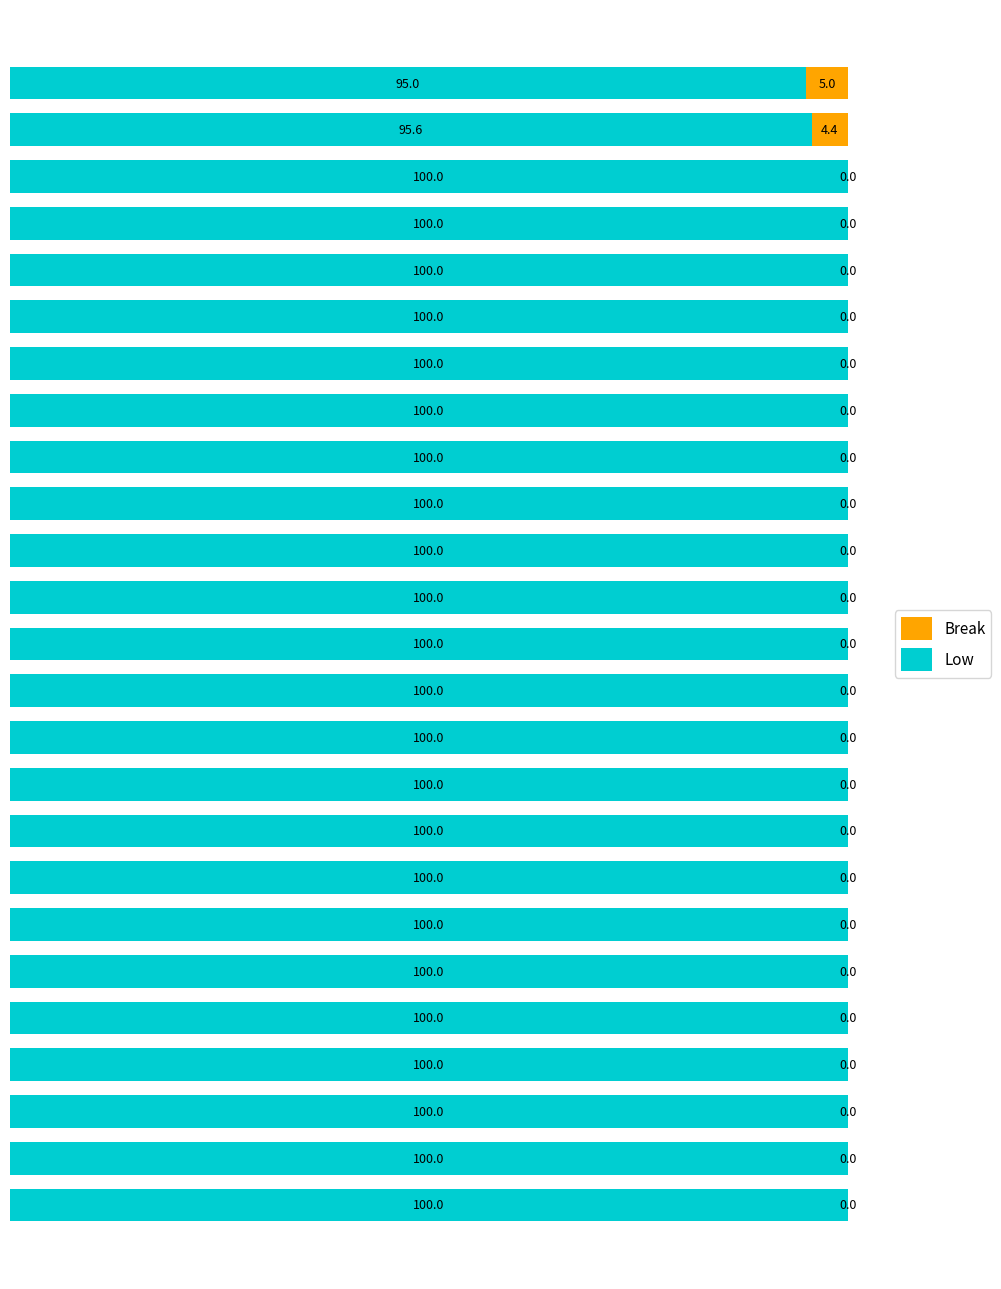

How many Low values are between 100 and 101?

23